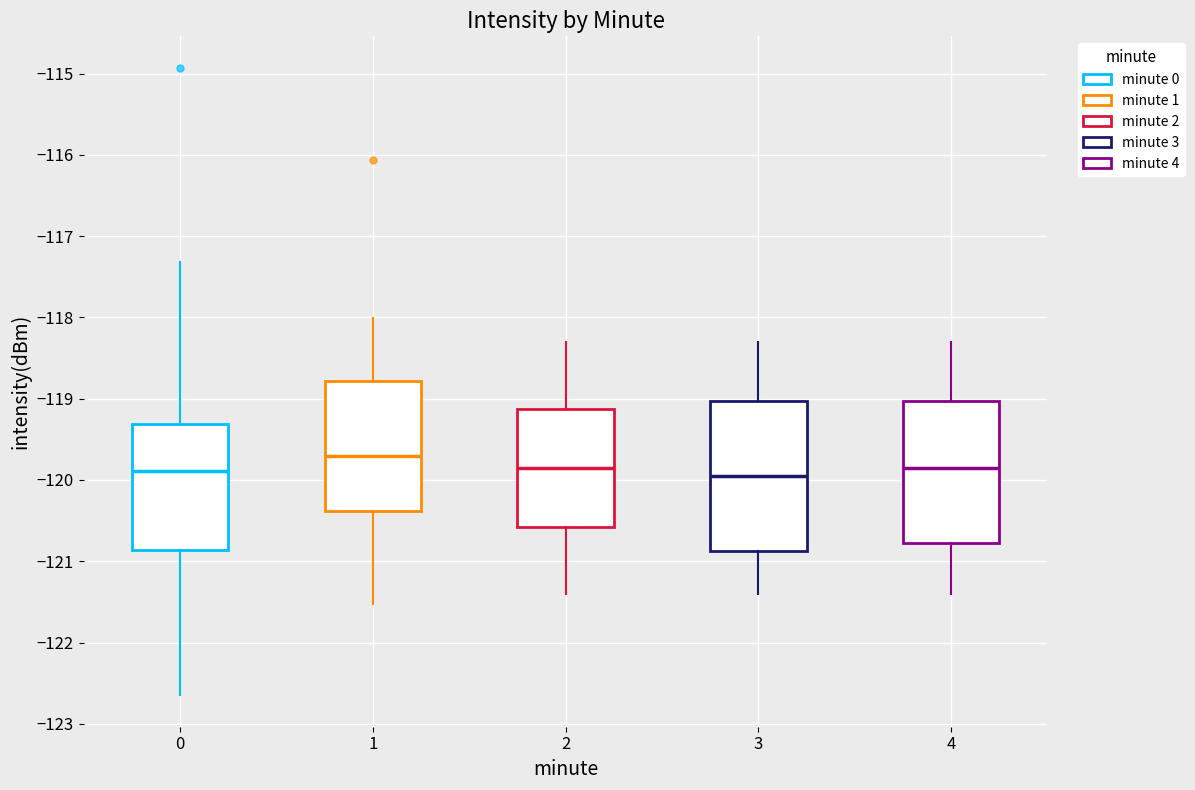

Reading left to right, read every box against the y-axis: the position of its median line, the range the box covers, and the ends of its whiskers. The values are not printed on the chart, so give them approximately, as read against the axis.

0: median -119.9, box -120.9 to -119.3, whiskers -122.6 to -117.3
1: median -119.7, box -120.4 to -118.8, whiskers -121.5 to -118.0
2: median -119.8, box -120.6 to -119.1, whiskers -121.4 to -118.3
3: median -119.9, box -120.9 to -119.0, whiskers -121.4 to -118.3
4: median -119.8, box -120.8 to -119.0, whiskers -121.4 to -118.3